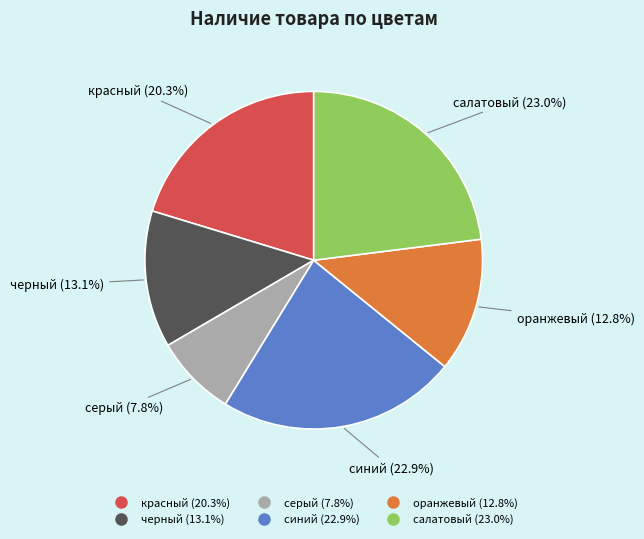

True or false: черный accounts for 13% of the total.

True